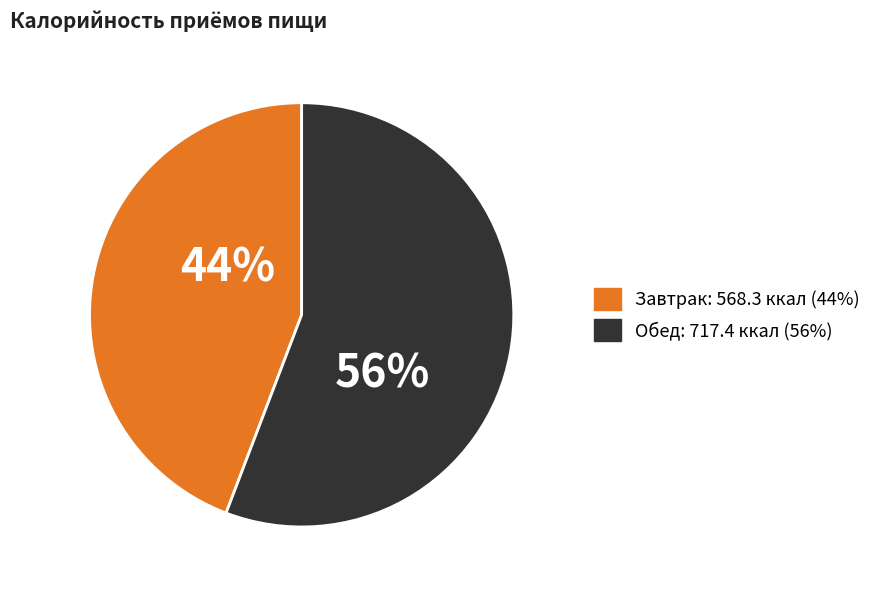

Approximately how many times larger is the value at Завтрак compared to Обед?

0.8